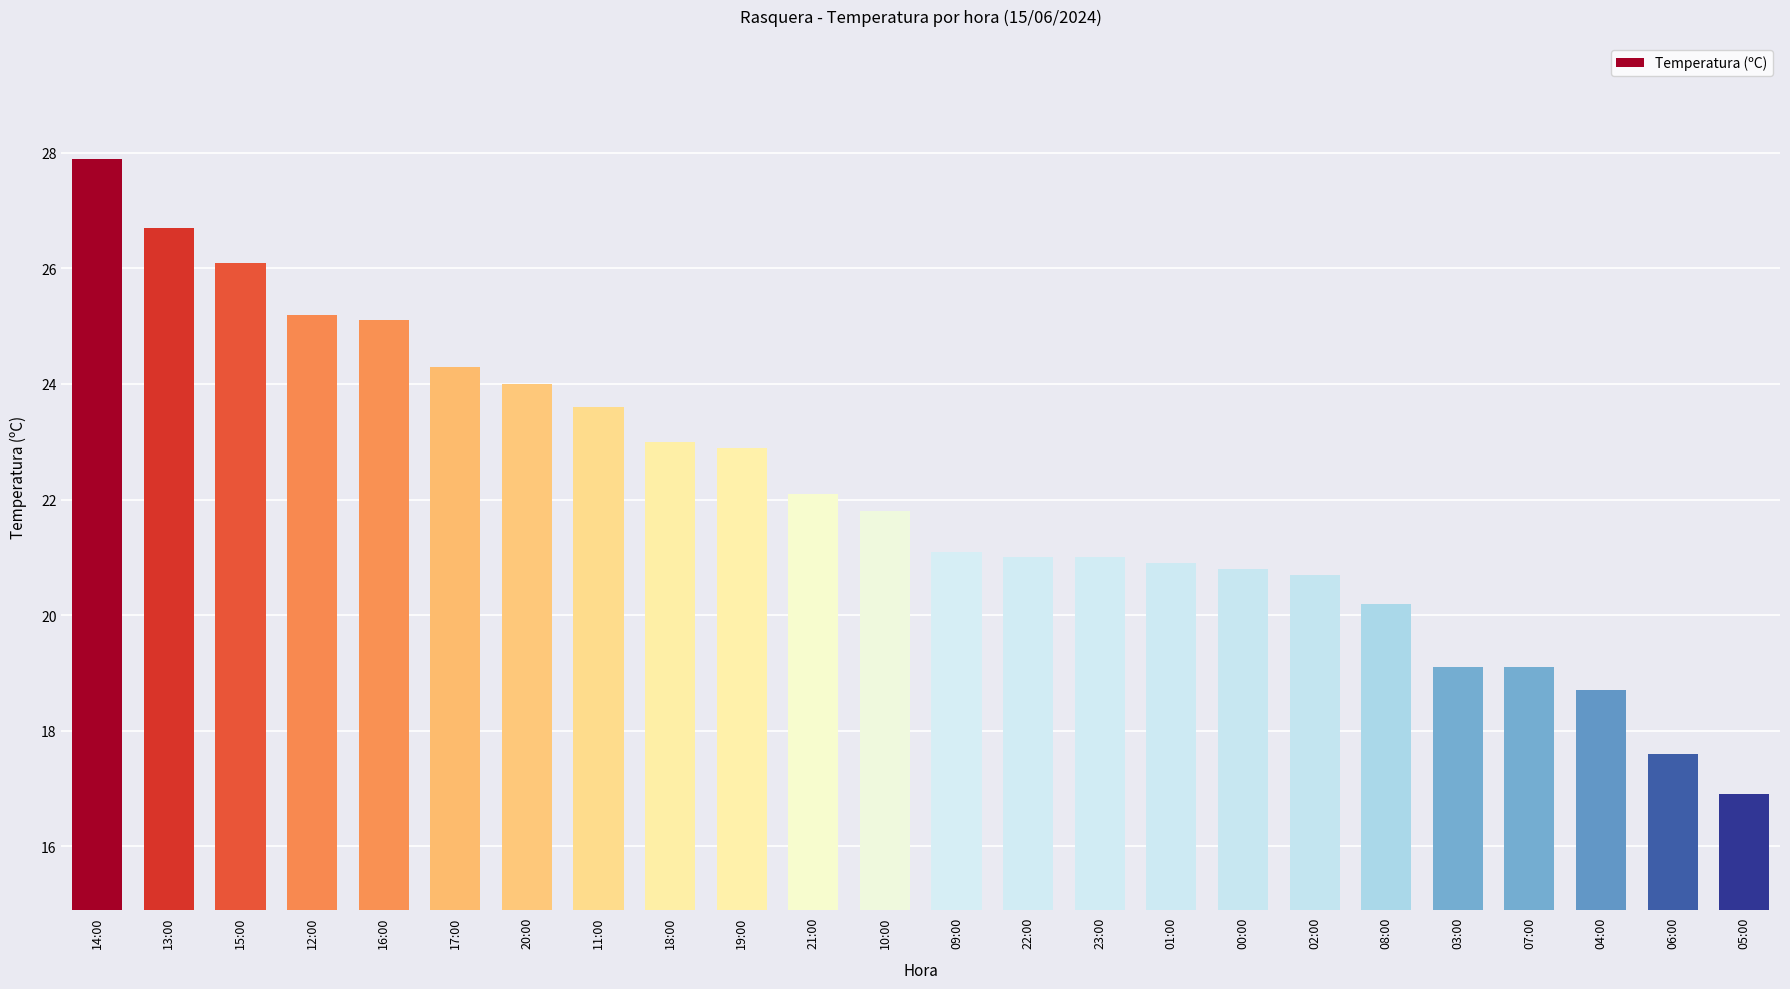

How many distinct data groups are displayed?

1